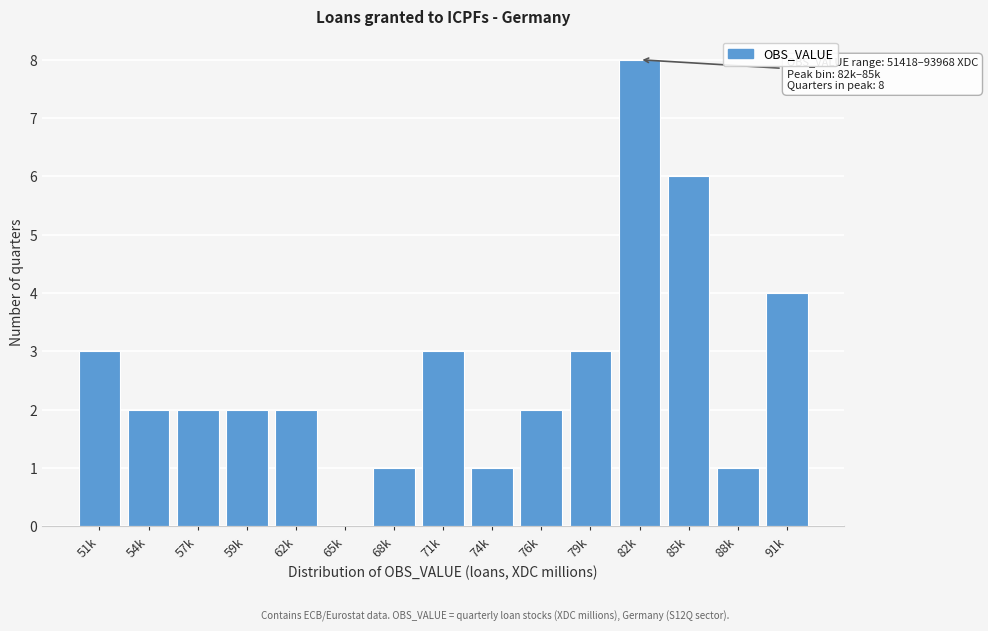

Reading right to left, list all the values displayed in this chart.

91k=4	88k=1	85k=6	82k=8	79k=3	76k=2	74k=1	71k=3	68k=1	65k=0	62k=2	59k=2	57k=2	54k=2	51k=3